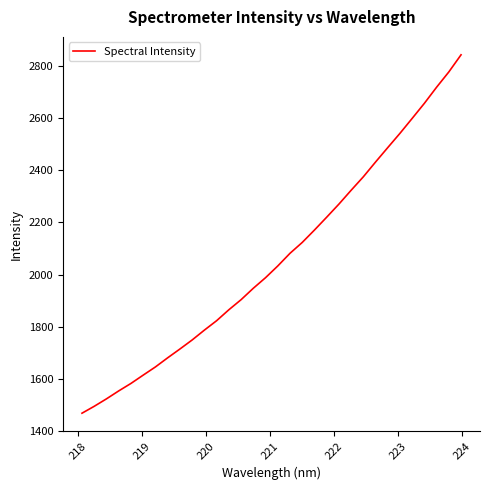

What is the difference between the maximum and minimum values?

1376.1